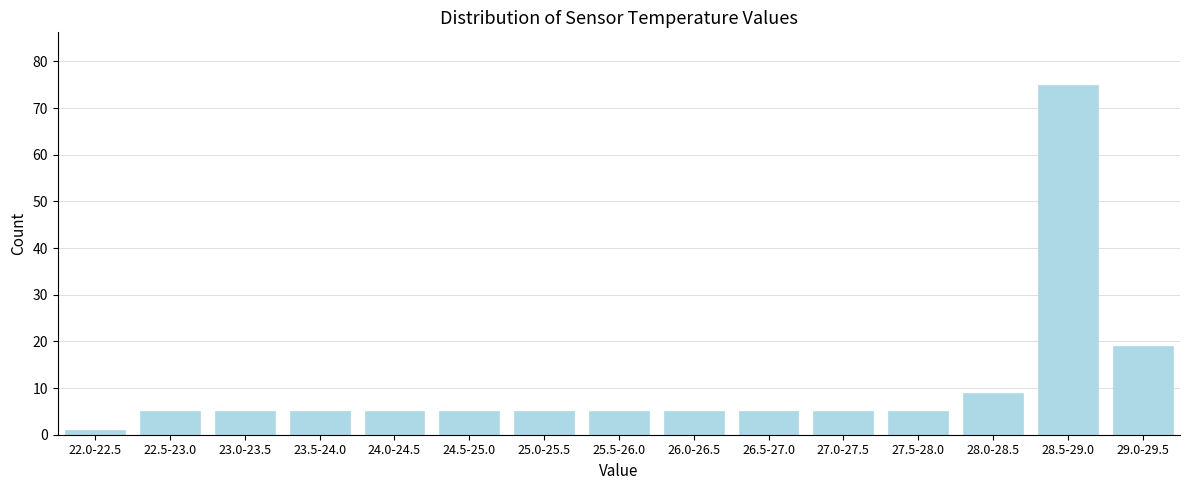

Reading left to right, extract all data points from this chart.

1	5	5	5	5	5	5	5	5	5	5	5	9	75	19